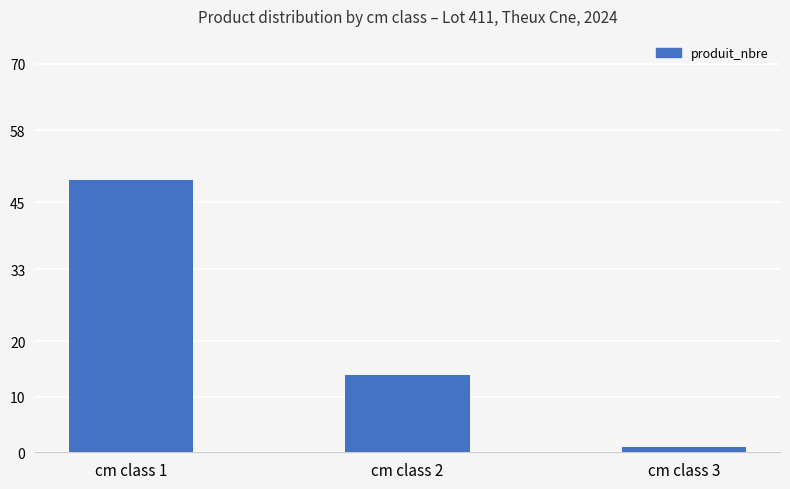

Rank the categories by value from lowest to highest.

cm class 3, cm class 2, cm class 1